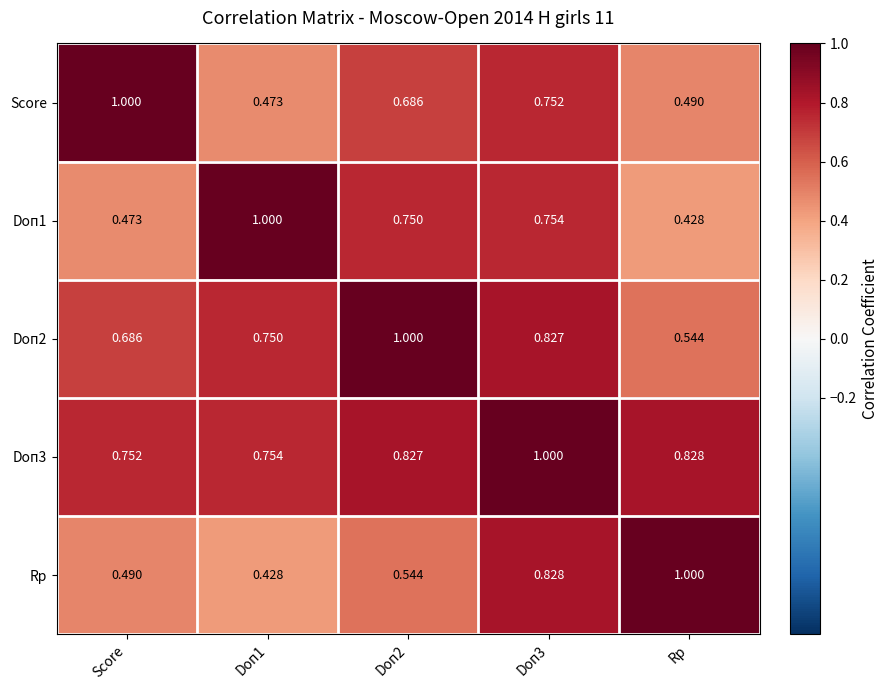

Where is Doп3 nearest to the value 0?

Score